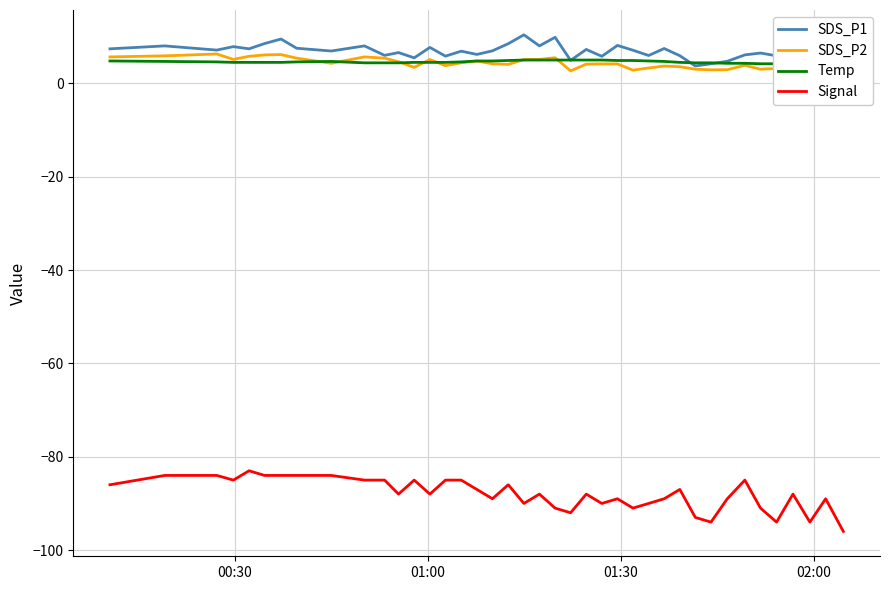

True or false: Signal and SDS_P1 intersect in this chart.

False